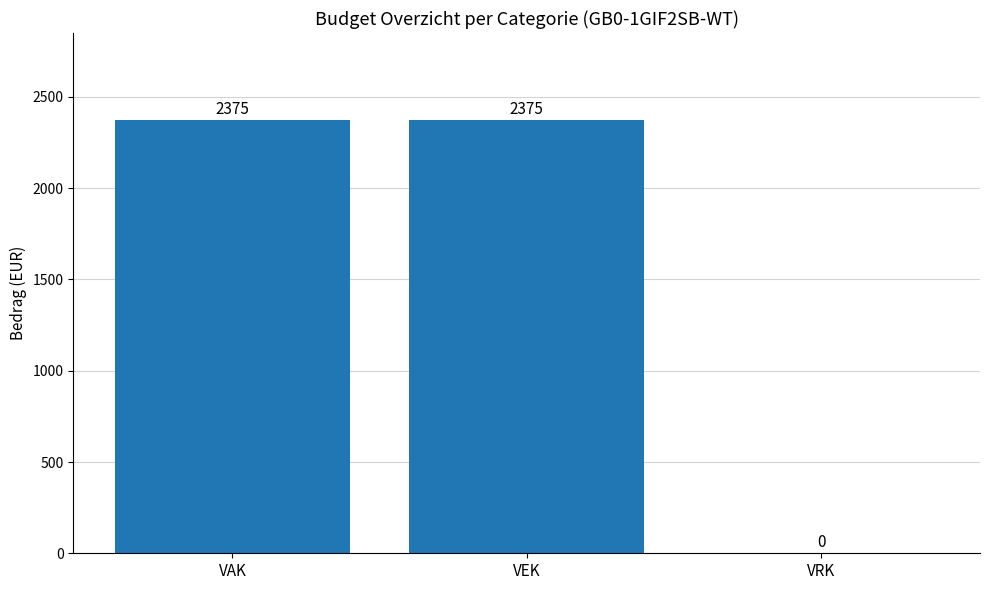

How many values are between 0 and 2375?

3